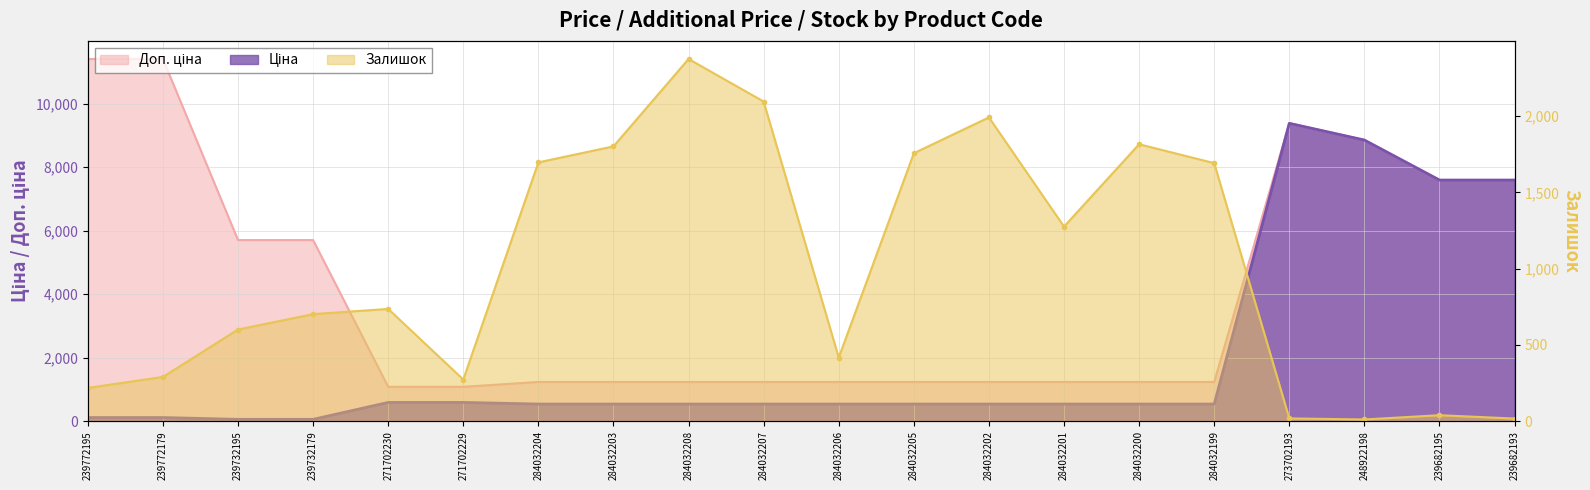

The value of Залишок at 284032199 is 2447.2. True or false?

False